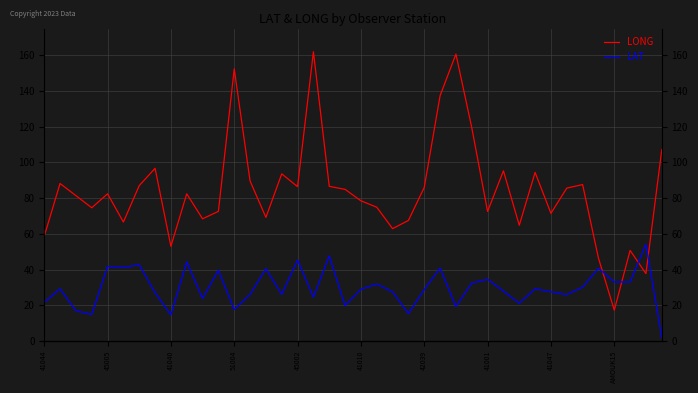

Reading left to right, list all the values displayed in this chart.

LONG: 58.6	88.2	81.4	74.6	82.4	66.6	87.0	96.7	53.0	82.4	68.4	72.6	152.4	89.6	69.2	93.6	86.4	162.0	86.6	84.9	78.5	74.9	62.9	67.5	86.0	137.4	160.7	119.5	72.5	95.3	64.8	94.4	71.5	85.6	87.6	46.4	17.2	50.7	37.7	107.1
LAT: 21.6	29.2	16.9	14.8	41.7	41.1	42.7	27.0	14.6	44.3	23.8	39.6	17.6	26.0	40.5	26.1	45.3	24.5	47.6	19.8	28.9	31.9	27.5	15.3	28.8	40.8	19.2	32.4	34.5	27.9	21.1	29.2	27.5	25.9	30.1	40.7	33.0	33.0	54.2	1.9